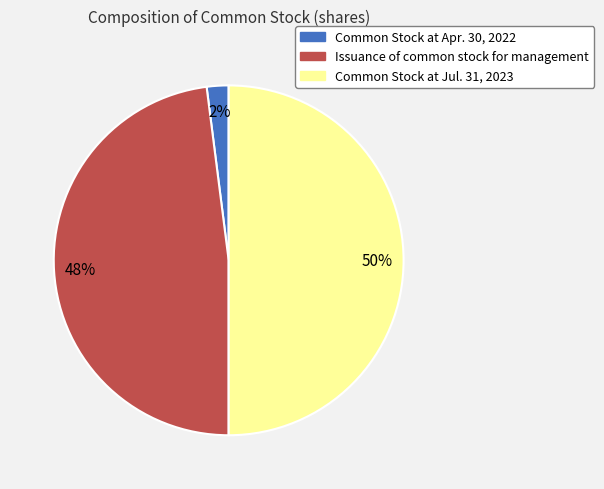

To the nearest percent, what is the difference between the Issuance of common stock for management and Common Stock at Jul. 31, 2023 slice percentages?

2%